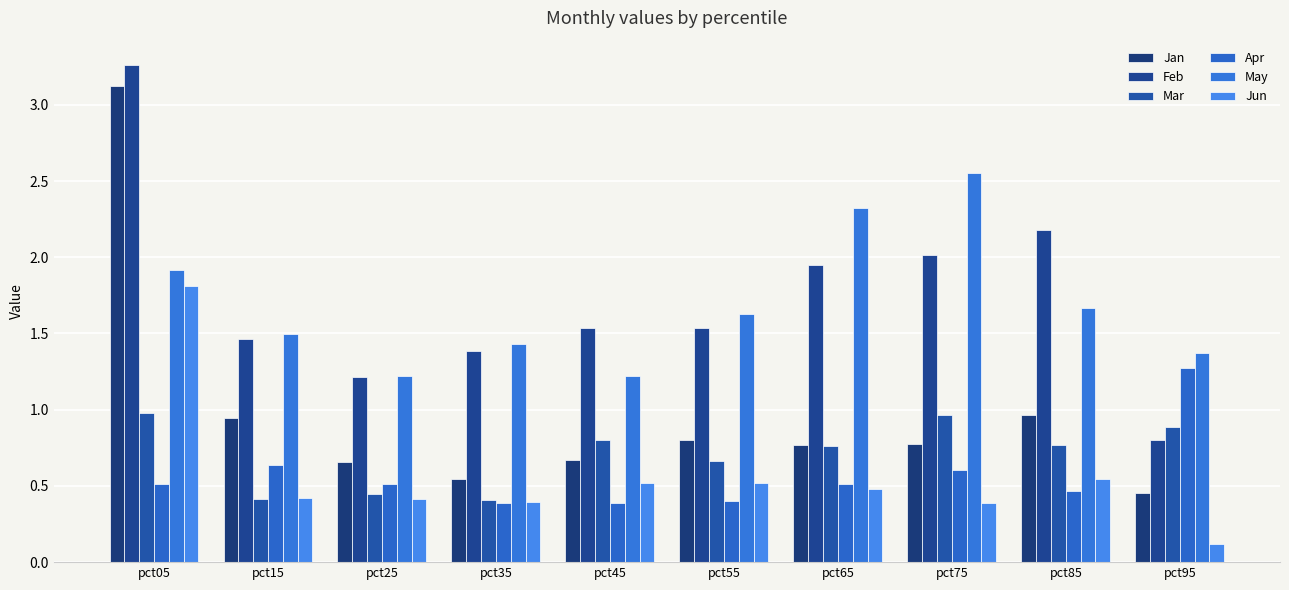

Which series changed the most between pct45 and pct85?

Feb